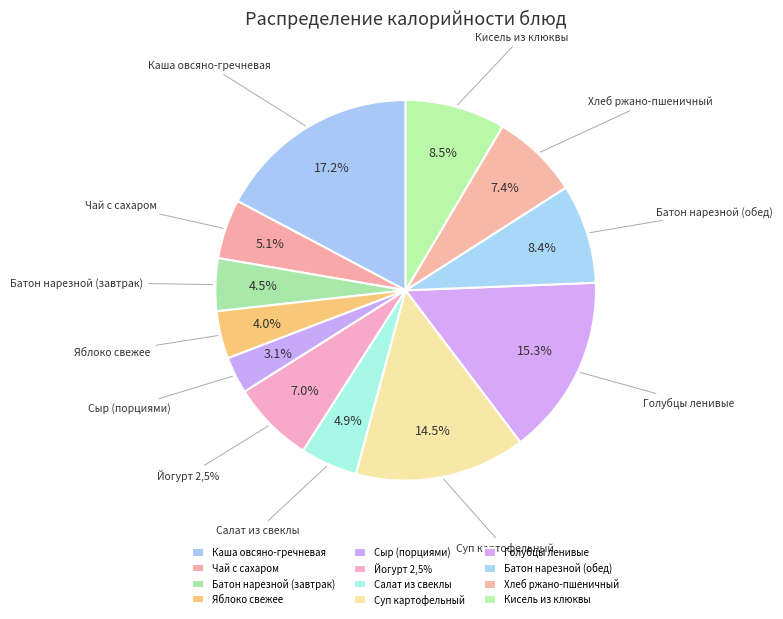

What percentage is the Голубцы ленивые slice, to the nearest percent?

15%